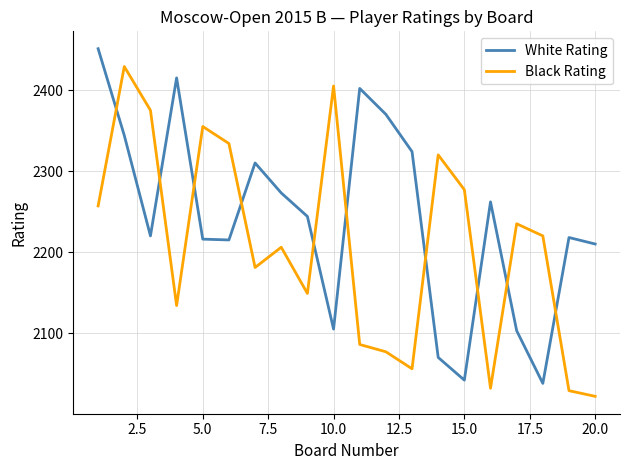

At how many categories does at least one series exceed 2208?

20